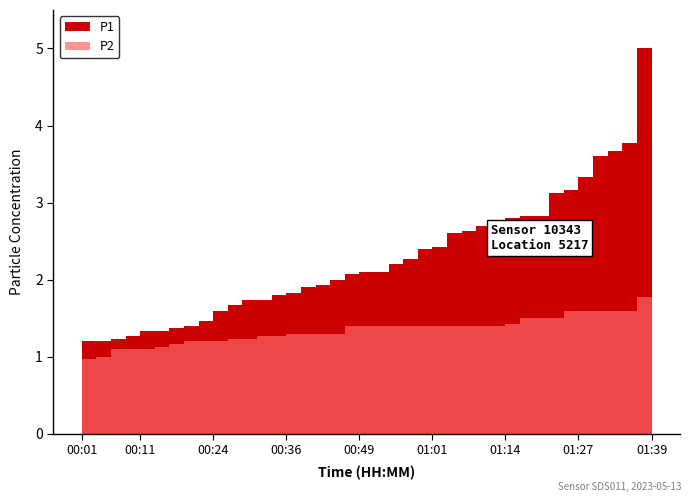

How many lines are shown in the chart?

2